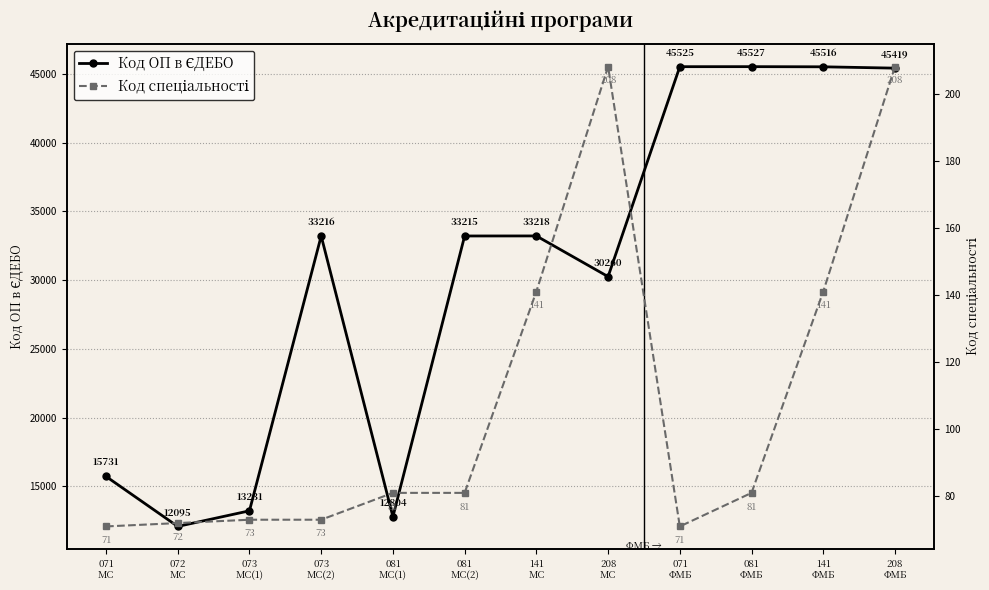

What is the average value of the Код спеціальності series?

108